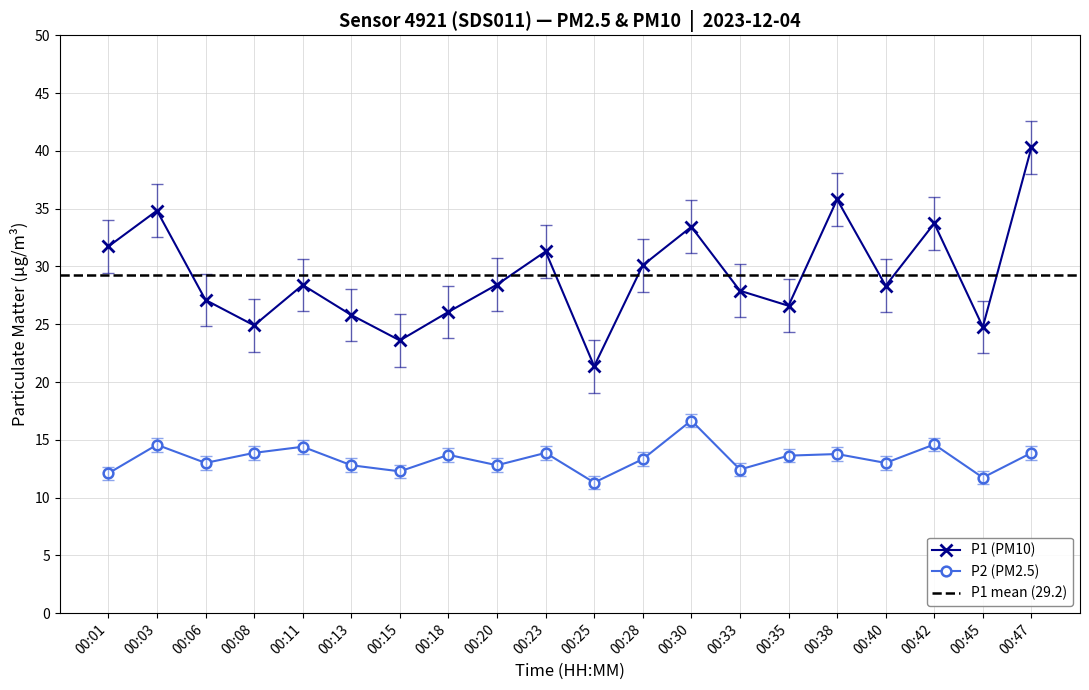

Reading right to left, list all the values displayed in this chart.

P1: 40.3	24.8	33.7	28.3	35.8	26.6	27.9	33.4	30.1	21.4	31.3	28.4	26.1	23.6	25.8	28.4	24.9	27.1	34.8	31.7
P2: 13.9	11.7	14.6	13.0	13.8	13.6	12.4	16.7	13.3	11.3	13.9	12.8	13.7	12.3	12.8	14.4	13.9	13.0	14.6	12.1